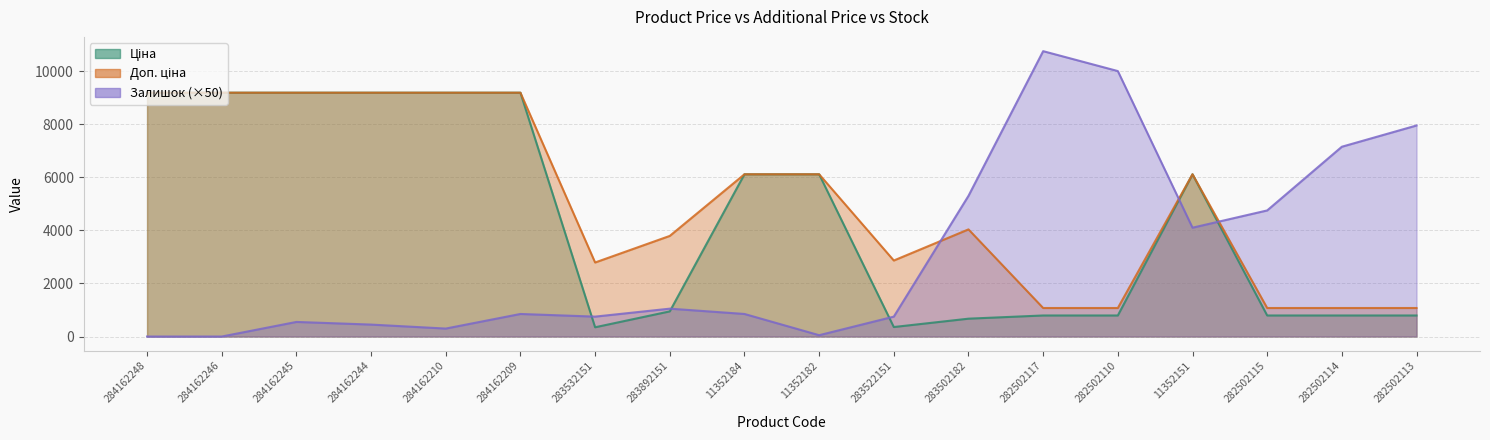

Which category has the highest value across all series?

282502117